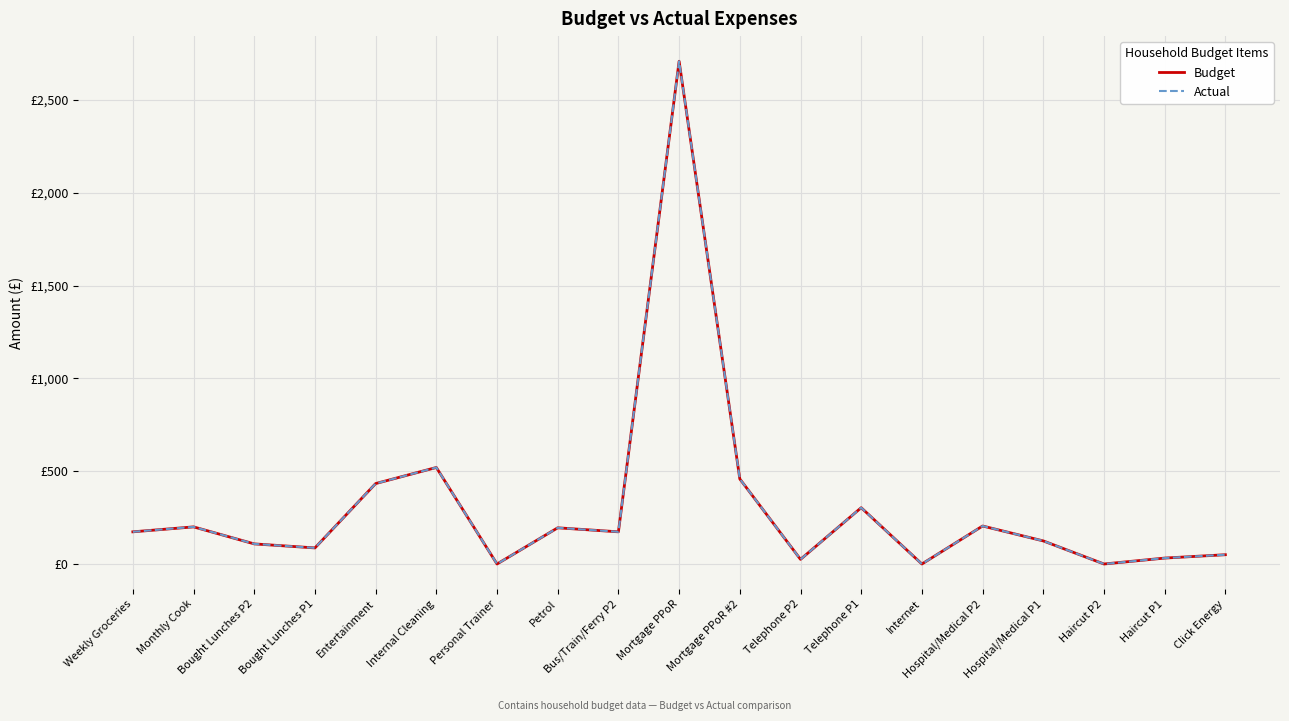

List the series in order of their peak value, lowest first.

Budget, Actual